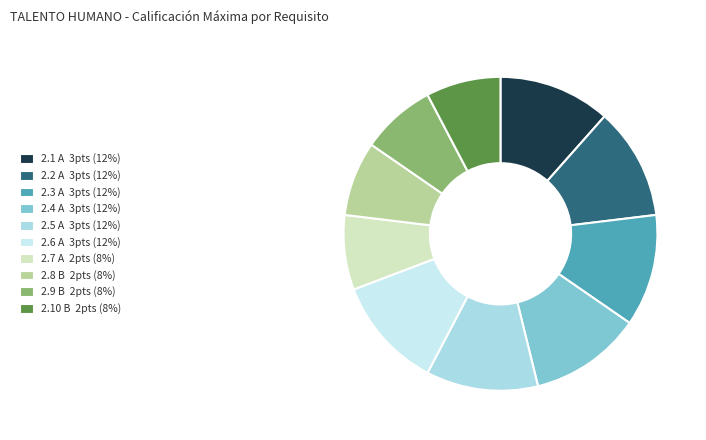

Is 2.2 A the majority of the pie?

No